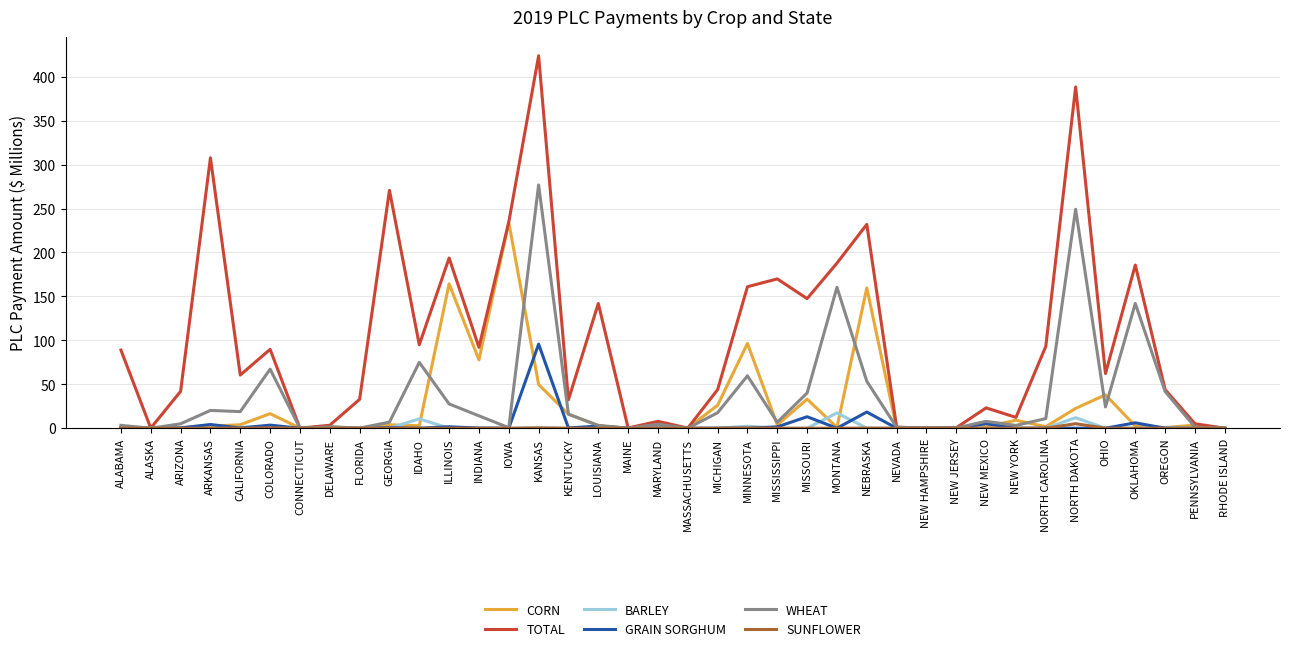

Is the value of SUNFLOWER at MASSACHUSETTS greater than the value of BARLEY at IDAHO?

No